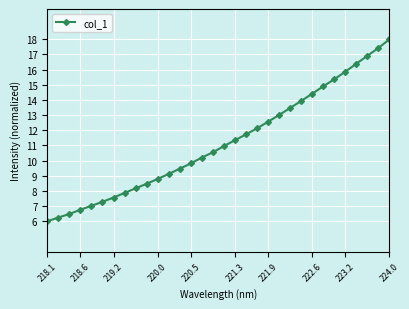

Reading left to right, transcribe all the data shown in this chart.

6.0	6.2	6.5	6.8	7.0	7.3	7.6	7.9	8.2	8.5	8.8	9.1	9.5	9.8	10.2	10.5	11.0	11.3	11.7	12.1	12.6	13.0	13.5	13.9	14.4	14.9	15.4	15.9	16.4	16.9	17.4	18.0